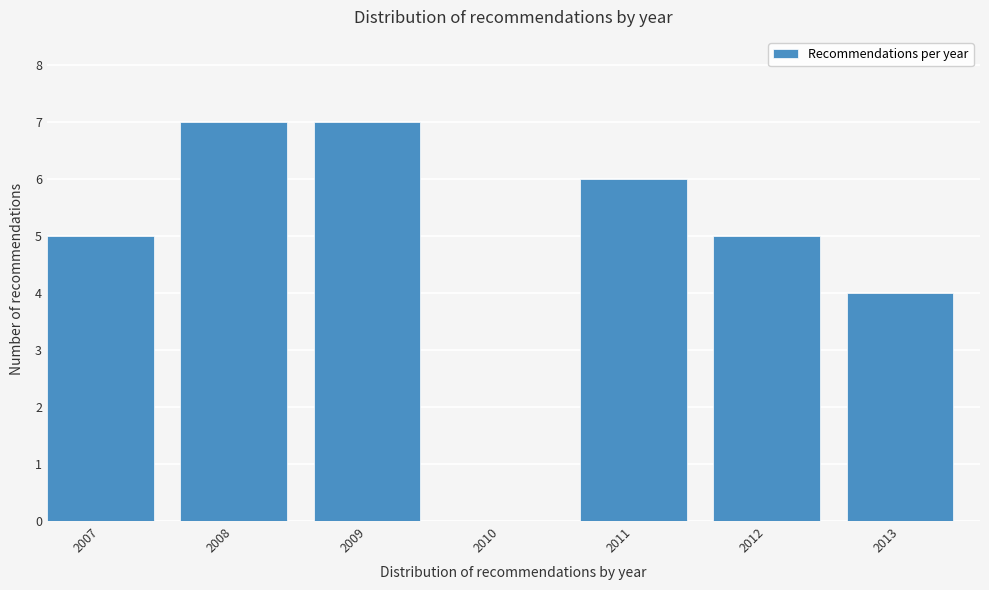

Reading left to right, transcribe all the data shown in this chart.

2007=5	2008=7	2009=7	2010=0	2011=6	2012=5	2013=4